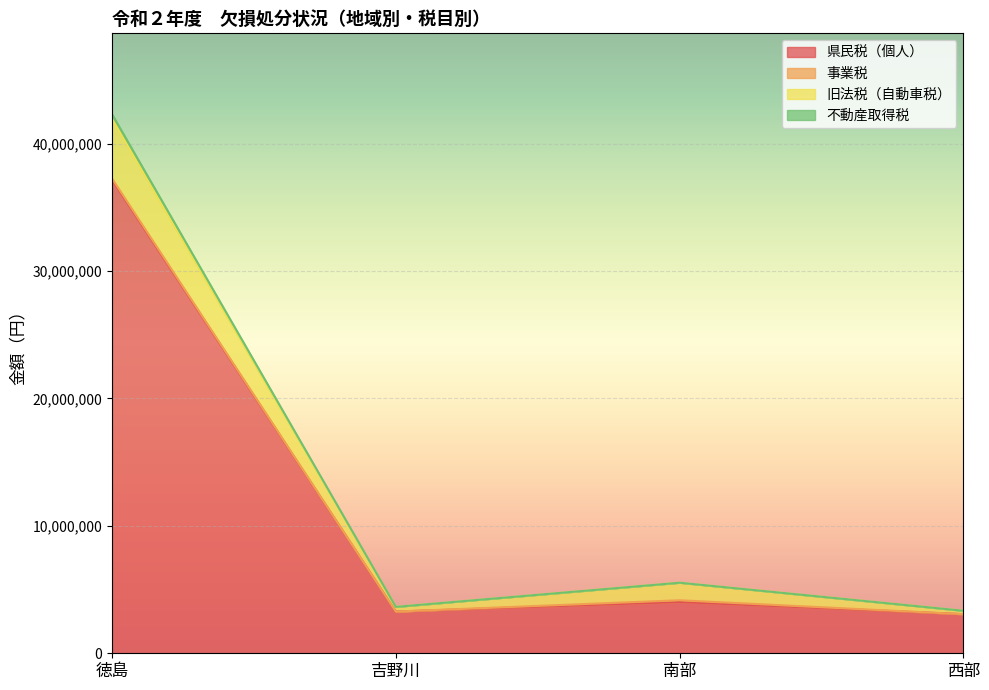

Is it true that 旧法税（自動車税） equals 1547987 at 西部?

False